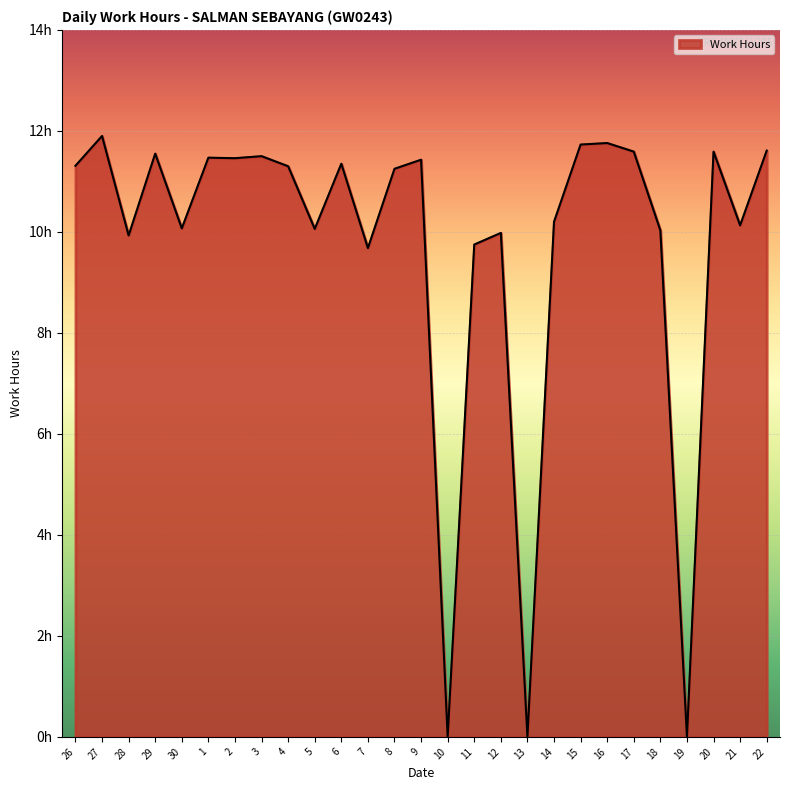

Is this an area chart (filled region under the line)?

Yes